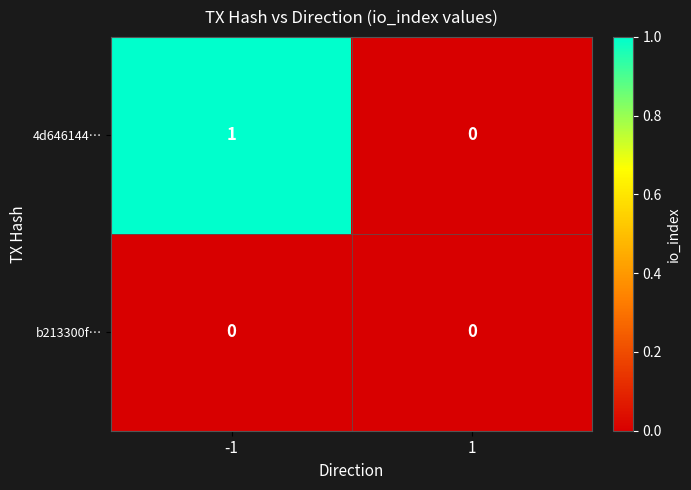

Which category has the highest value across all series?

-1